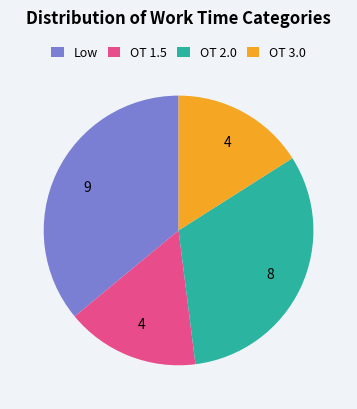

Which category has the biggest portion of the pie?

Low